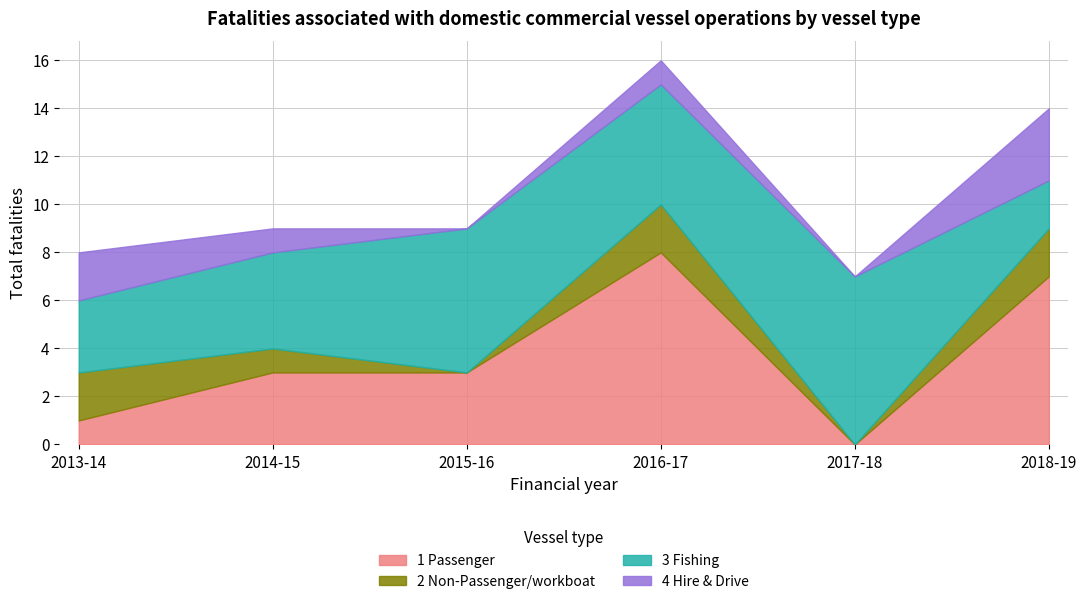

Reading left to right, extract all data points from this chart.

1 Passenger: 1	3	3	8	0	7
2 Non-Passenger/workboat: 2	1	0	2	0	2
3 Fishing: 3	4	6	5	7	2
4 Hire & Drive: 2	1	0	1	0	3